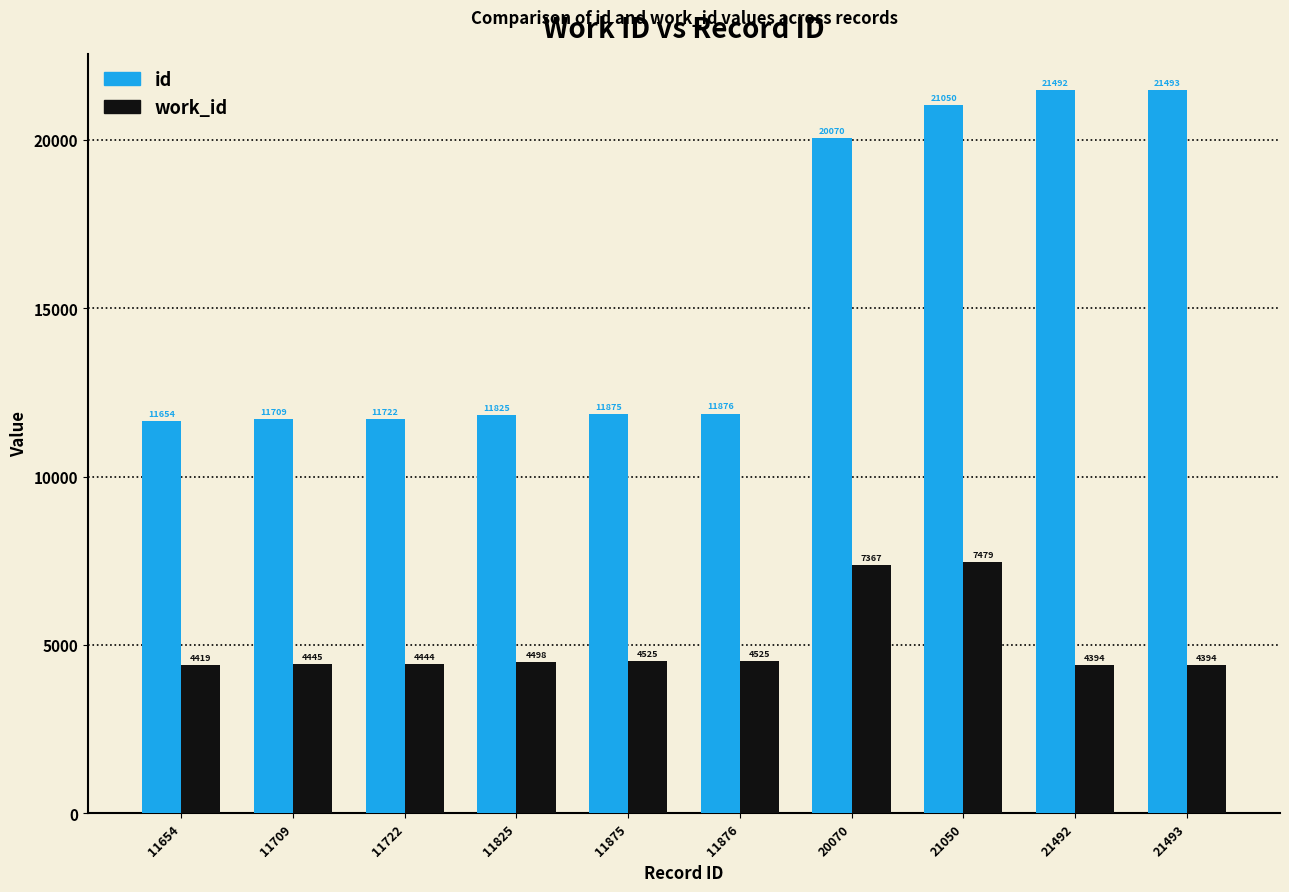

What is the difference between the maximum and minimum values in the id series?

9839